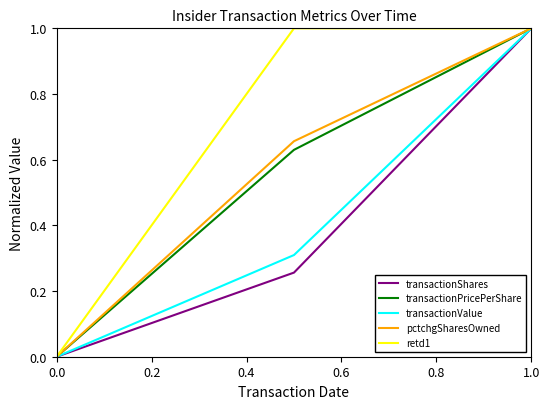

Count the number of categories in the chart.

3